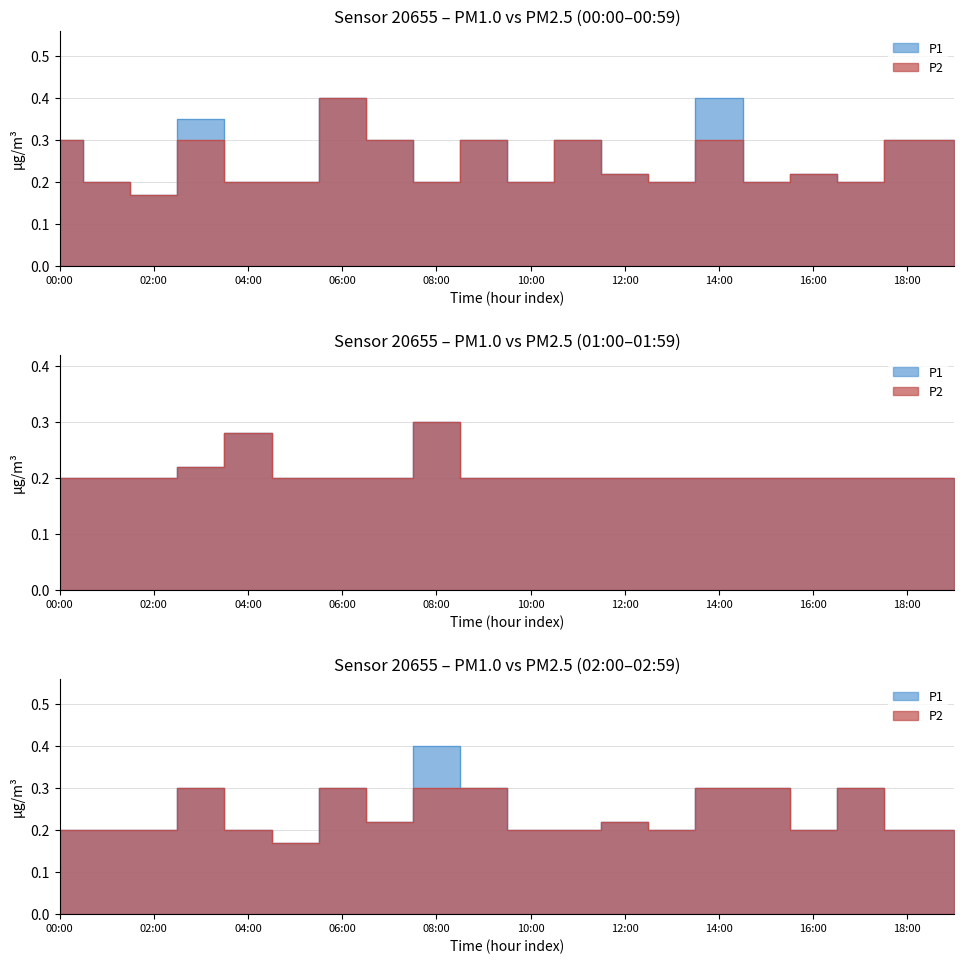

True or false: P1 and P2 cross at least once.

False